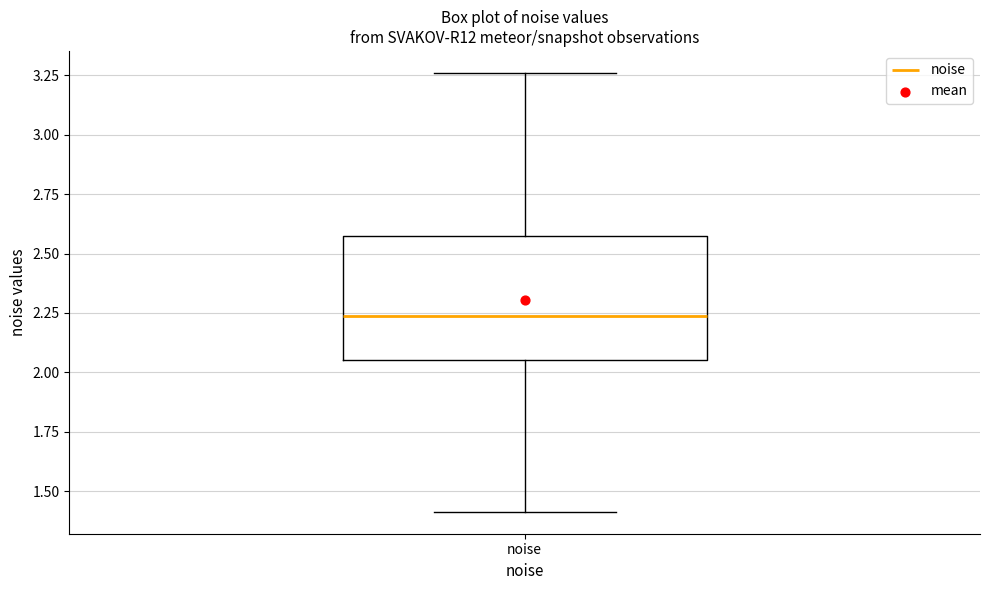

Transcribe this box plot: give where the median line is, the range the box spans, and where the two whiskers end, as read against the y-axis. The values are not printed on the chart, so give them approximately, as read against the axis.

median 2.25, box 2.05 to 2.55, whiskers 1.40 to 3.25